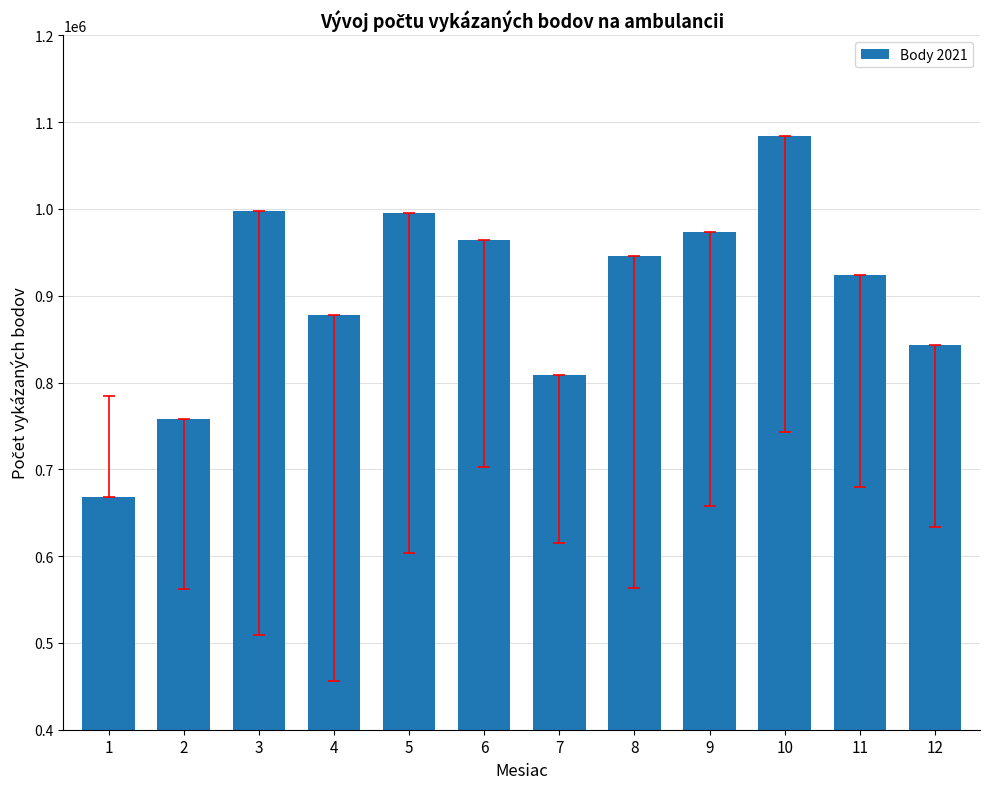

At which label does the data first exceed 945720?

3